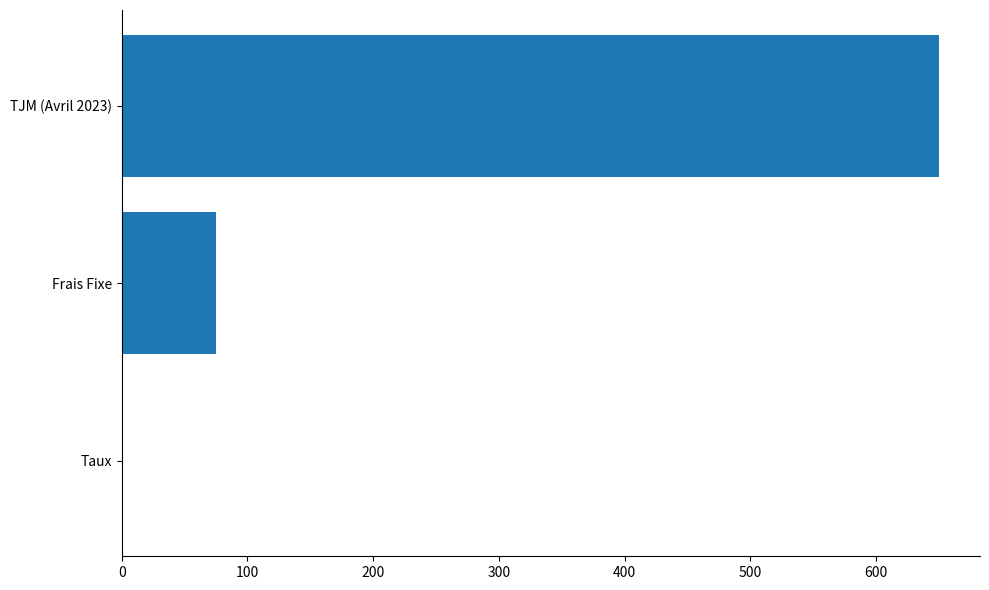

Reading bottom to top, what are all the values shown in this chart?

Taux=0.1	Frais Fixe=75.0	TJM (Avril 2023)=650.0